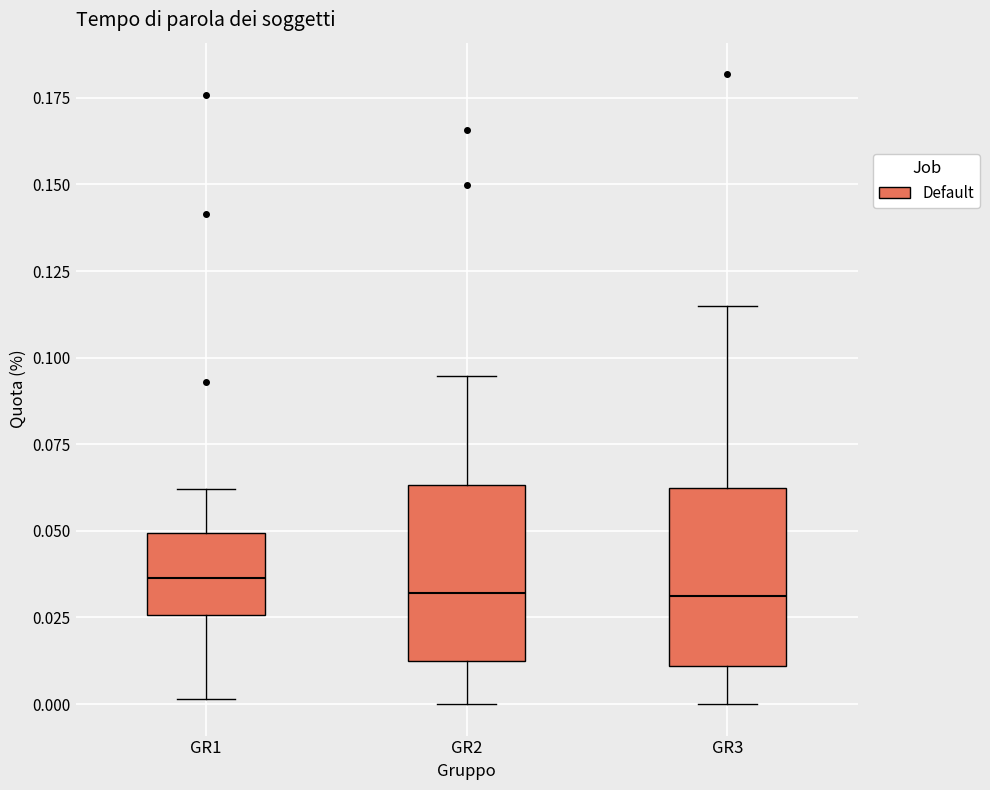

Where does the upper whisker of the box for GR3 end on the y-axis? The values are not printed on the chart, so give them approximately, as read against the axis.

0.115